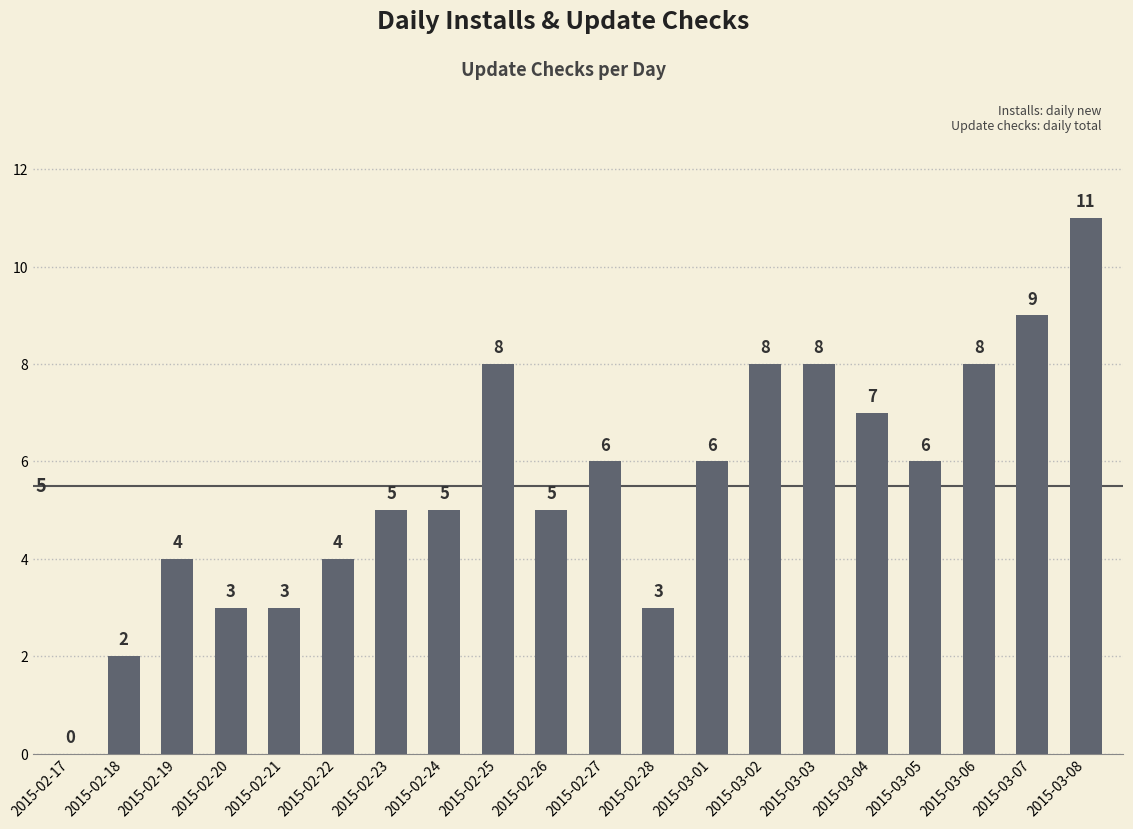

How many values are above zero?

19